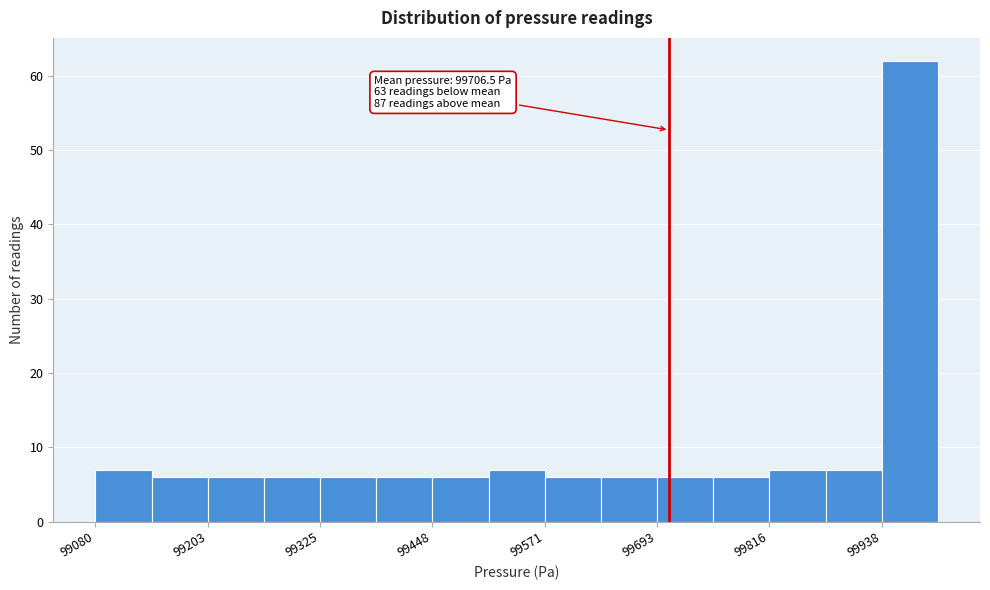

Around what value on the x-axis is the tallest bar? Give the approximate position of its centre, as read against the axis.

99960